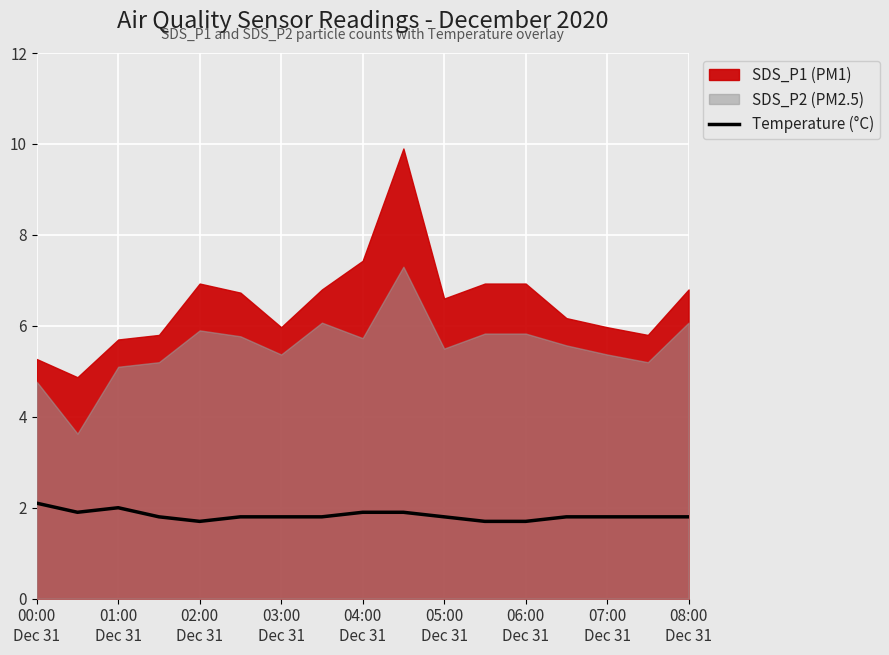

What is the difference between the second highest and second lowest values?

0.3